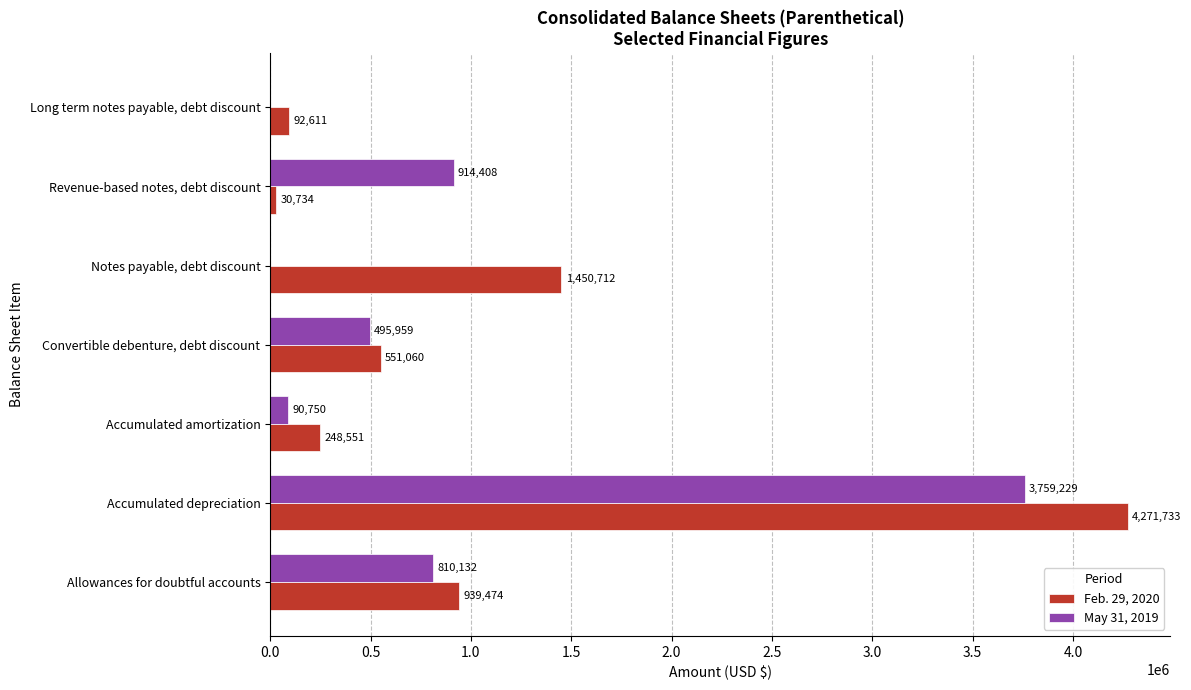

The value of May 31, 2019 at Accumulated amortization is 90750. True or false?

True